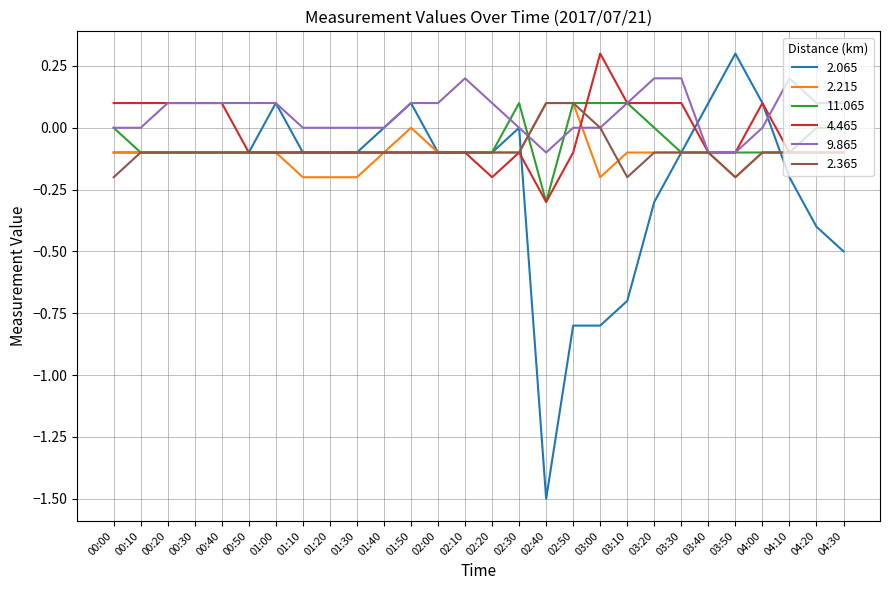

The 4.465 series shows -0.3 at 02:20. True or false?

False